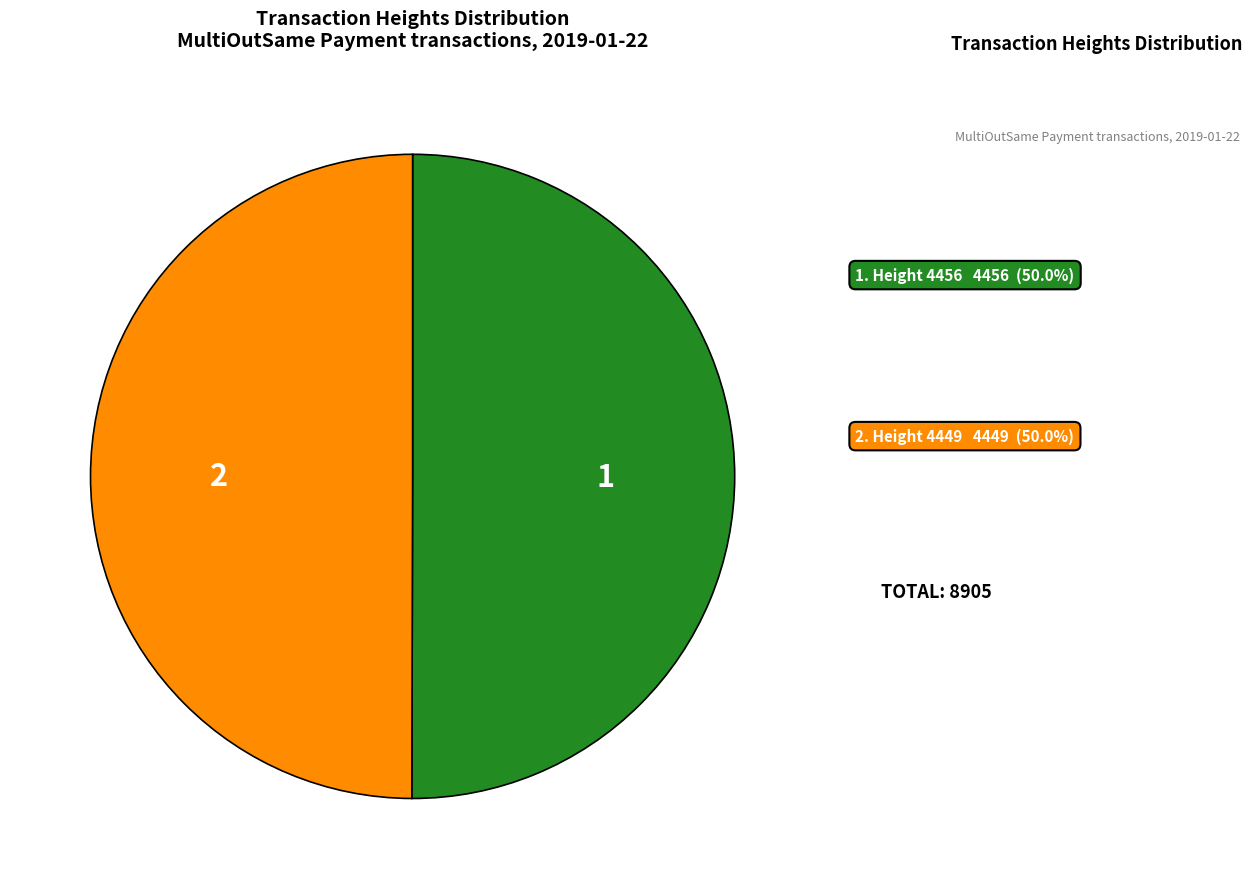

How many slices are in this pie chart?

2